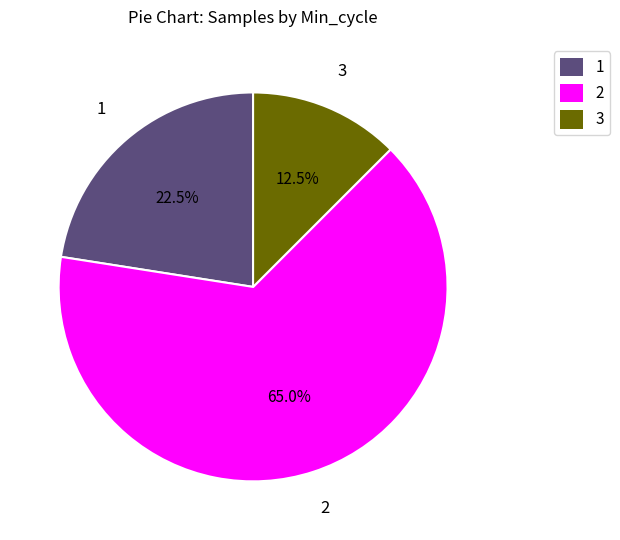

Rank the categories by value from highest to lowest.

2, 1, 3